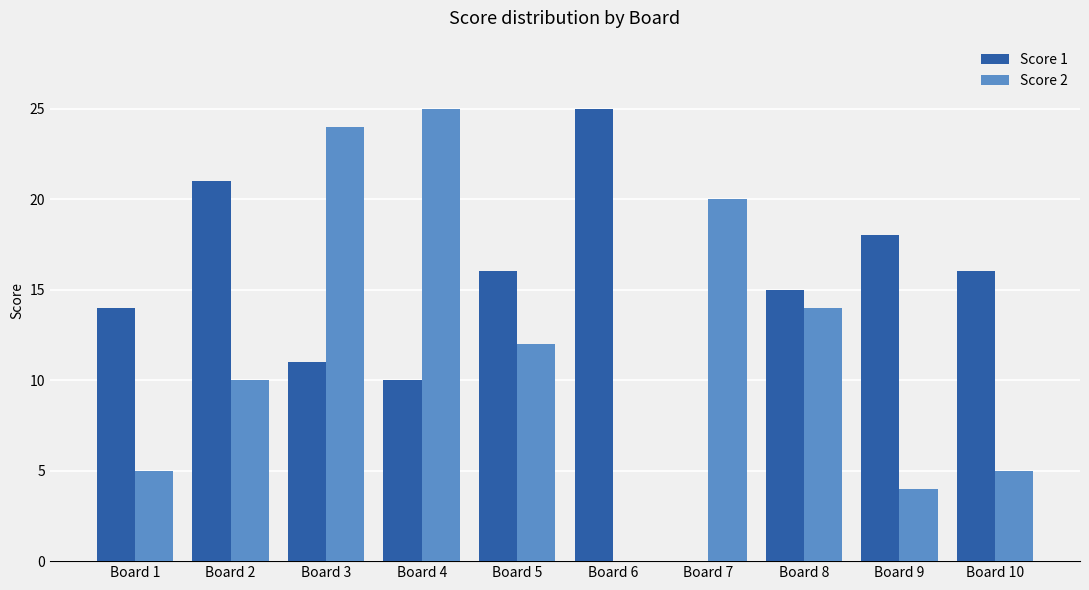

Is the value of Score 2 at Board 8 greater than the value of Score 1 at Board 10?

No